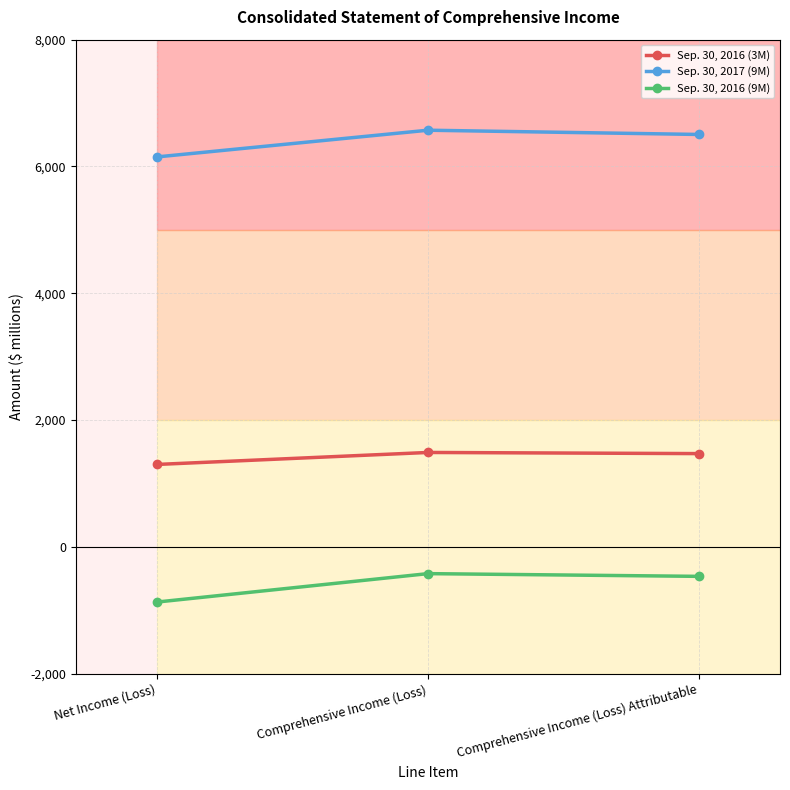

What is the total value across all series at Net Income (Loss)?

6583